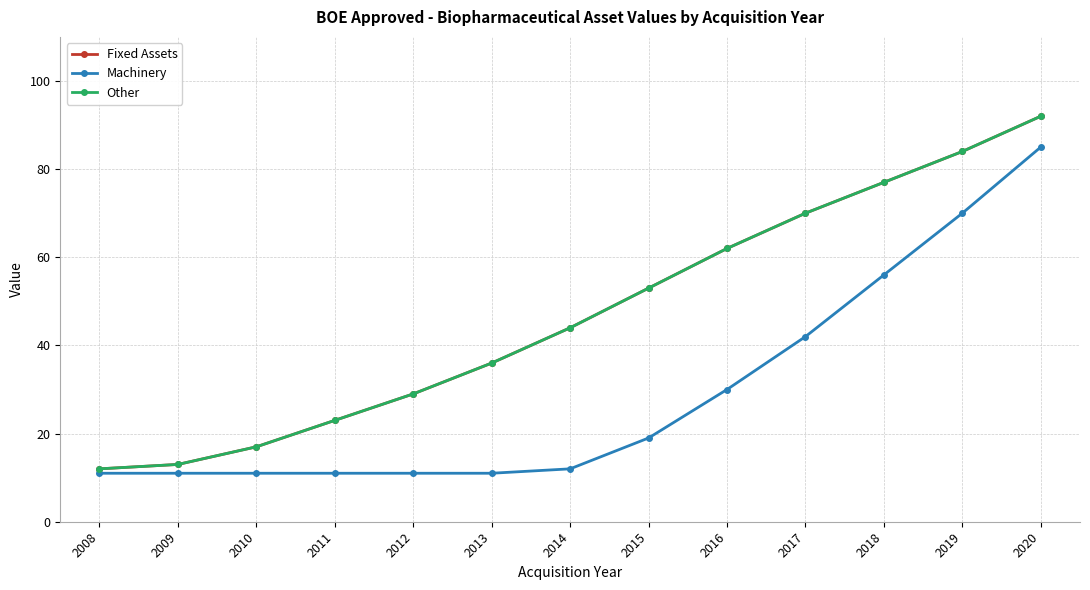

True or false: Machinery and Other intersect in this chart.

False